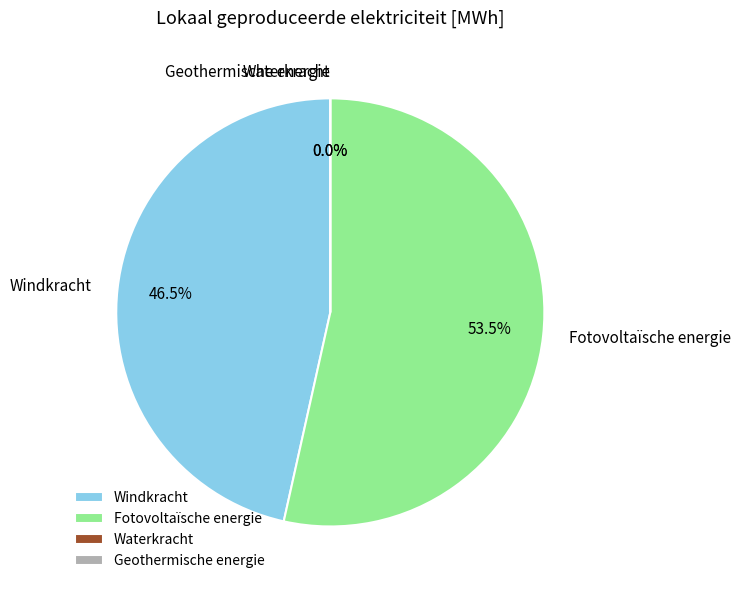

How much of the chart is everything except Waterkracht?

100.0%